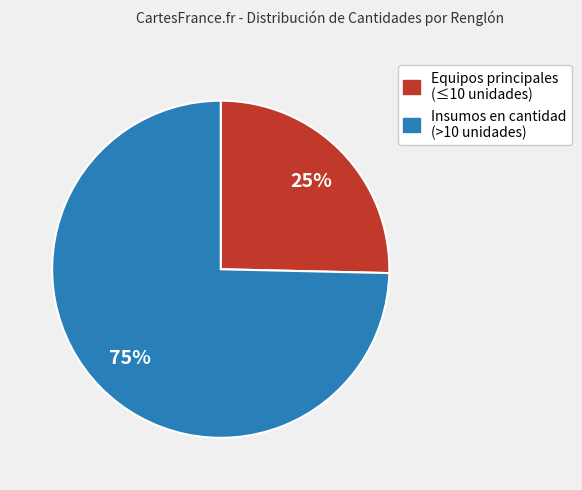

Does any single category account for the majority?

Yes